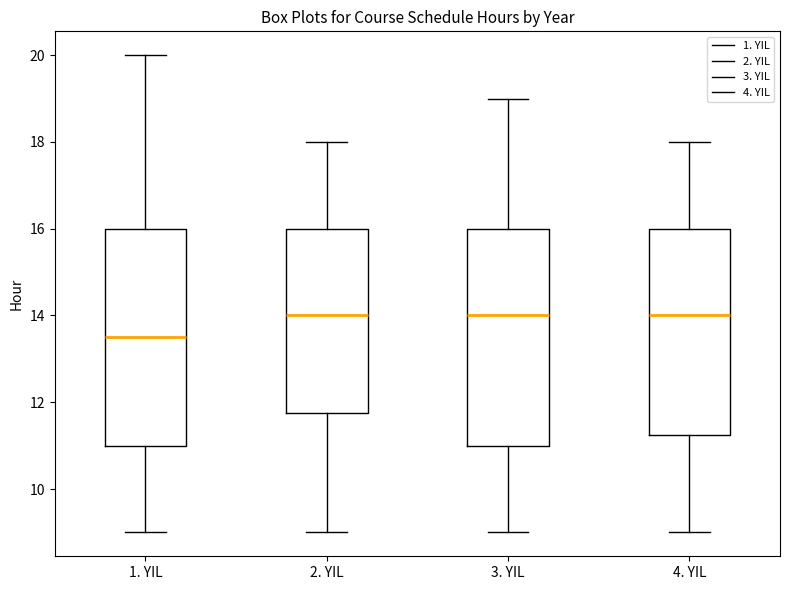

Reading left to right, read every box against the y-axis: the position of its median line, the range the box covers, and the ends of its whiskers. The values are not printed on the chart, so give them approximately, as read against the axis.

1. YIL: median 13.6, box 11.0 to 16.0, whiskers 9.0 to 20.0
2. YIL: median 14.0, box 11.8 to 16.0, whiskers 9.0 to 18.0
3. YIL: median 14.0, box 11.0 to 16.0, whiskers 9.0 to 19.0
4. YIL: median 14.0, box 11.2 to 16.0, whiskers 9.0 to 18.0